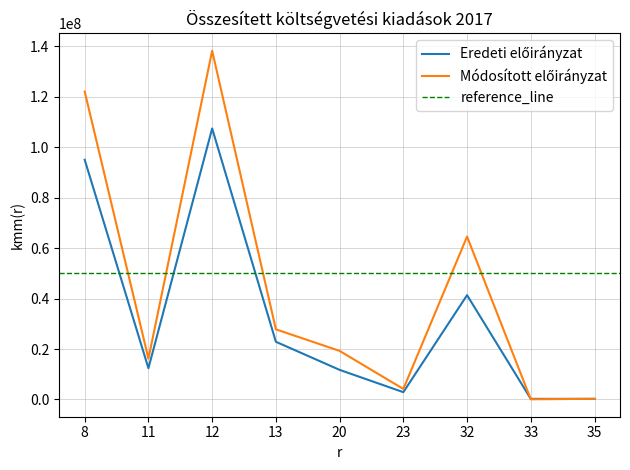

At which label does Módosított előirányzat first exceed 19258938?

8